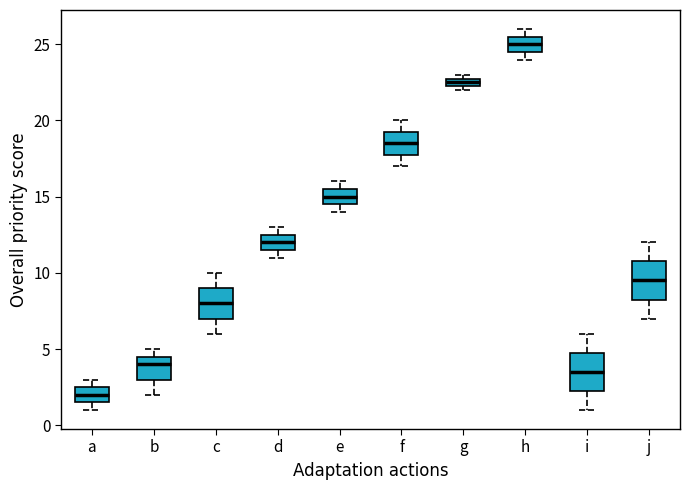

Where does the median line of the box for a sit on the y-axis? The values are not printed on the chart, so give them approximately, as read against the axis.

2.0